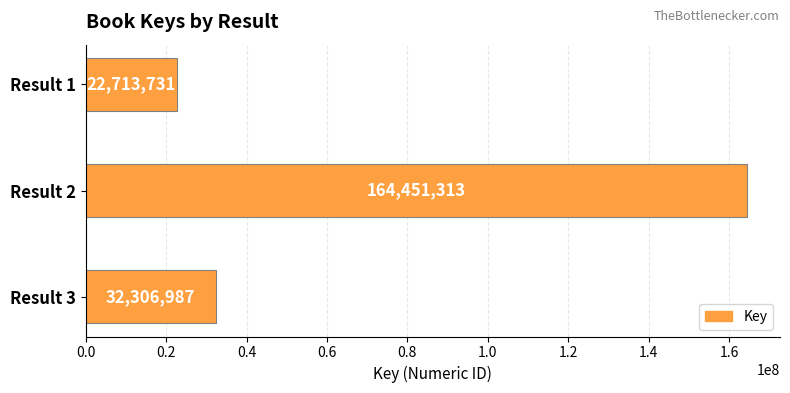

Reading bottom to top, transcribe all the data shown in this chart.

32306987	164451313	22713731